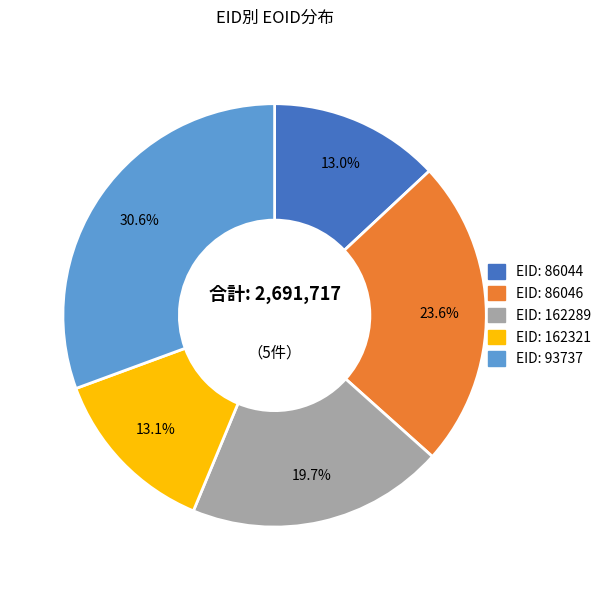

Is there any slice that represents more than half of the pie?

No